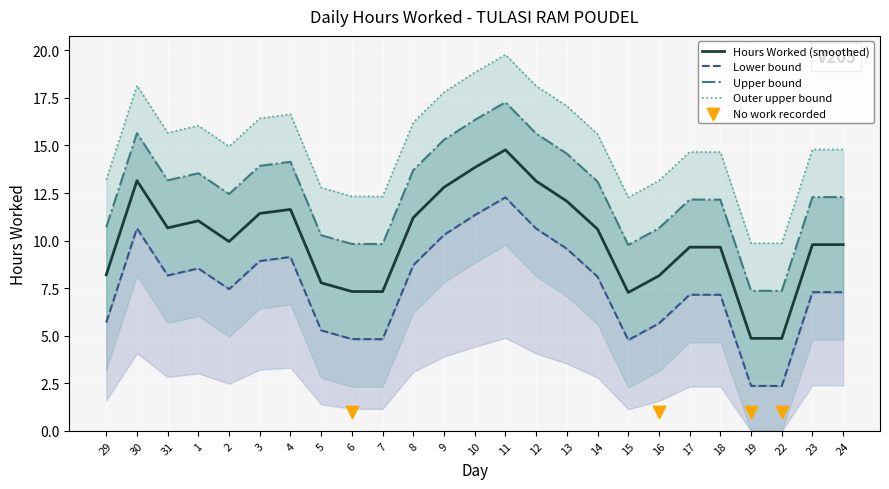

Which has a higher value, 19 or 3?

3